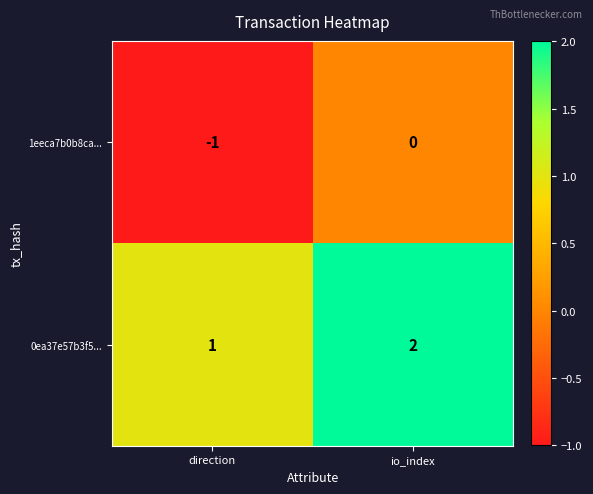

At which label is 0ea37e57b3f5... closest to 1?

direction